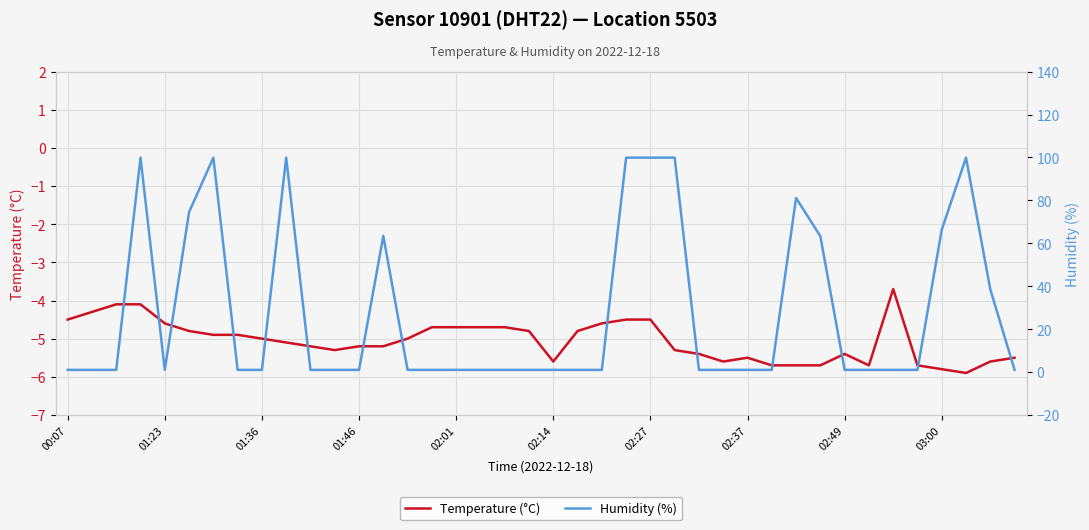

At 23, list the series in order from smallest to largest.

Temperature (°C), Humidity (%)